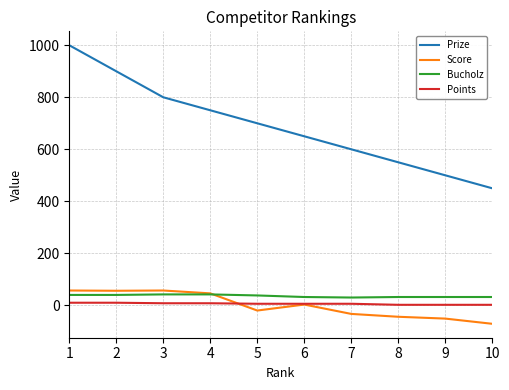

Is the value of Bucholz at 3 greater than the value of Score at 1?

No